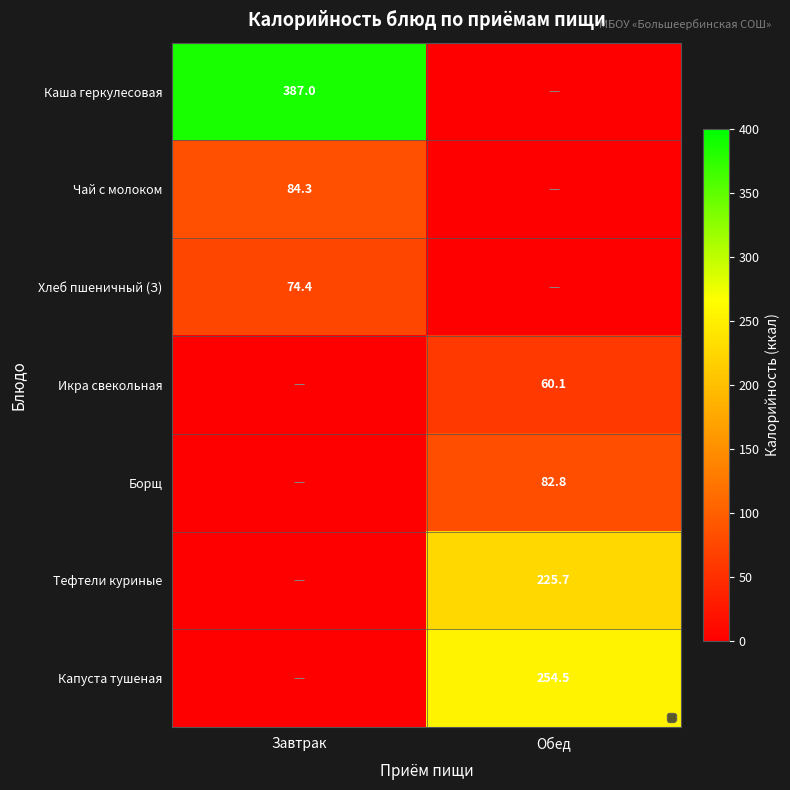

Which category has the lowest value across all series?

Обед